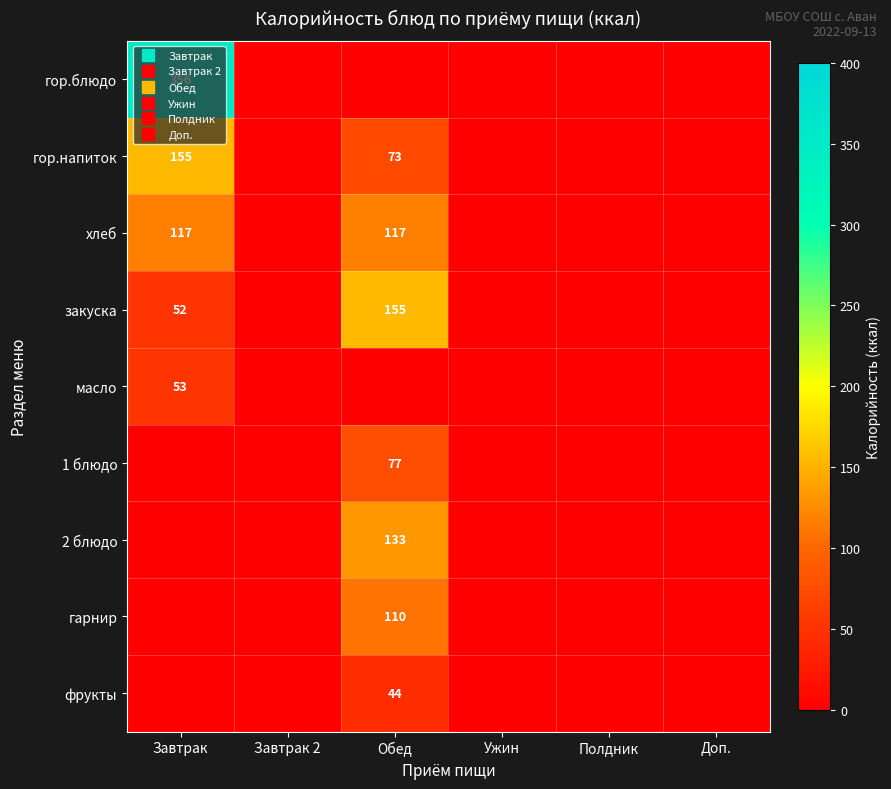

Is it true that фрукты equals 44 at Обед?

True